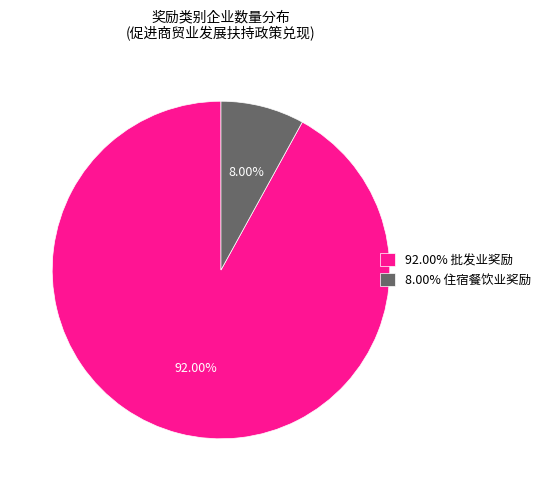

Is the sum of 8.00% 住宿餐饮业奖励 and 92.00% 批发业奖励 greater than half?

Yes